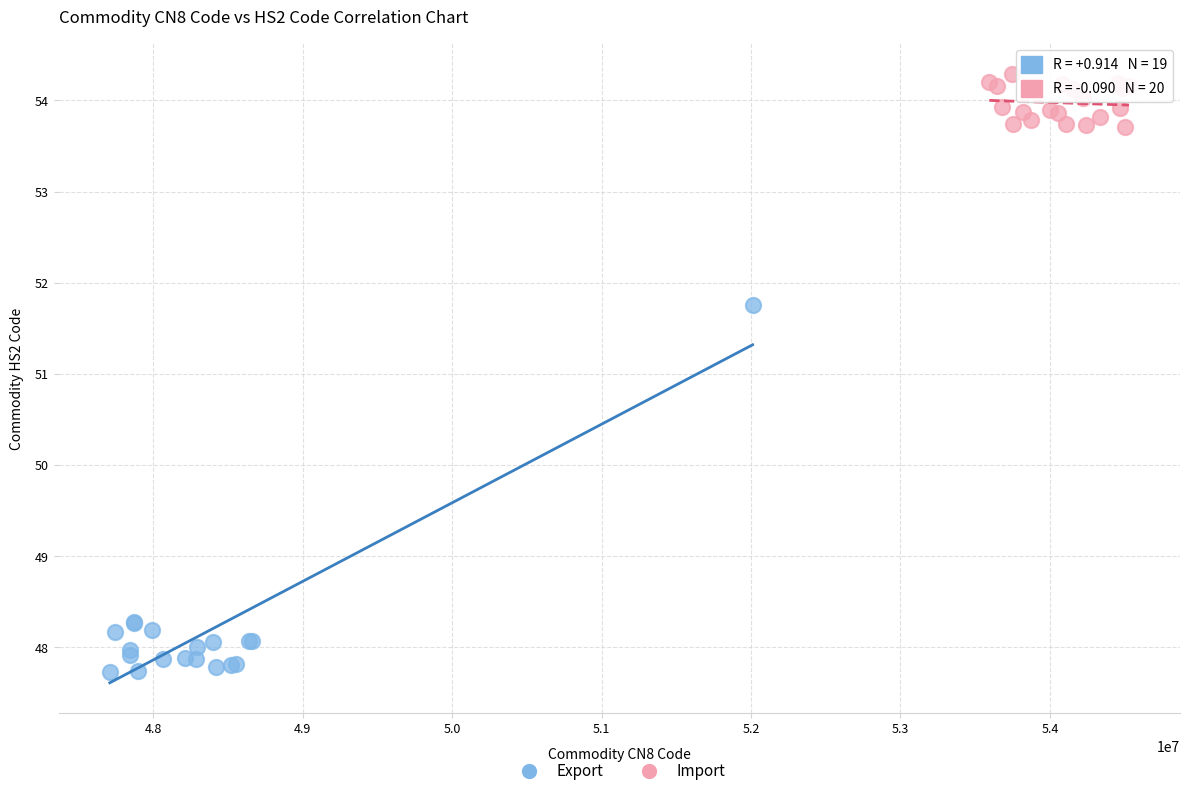

Which series has the widest spread of Y values?

Export